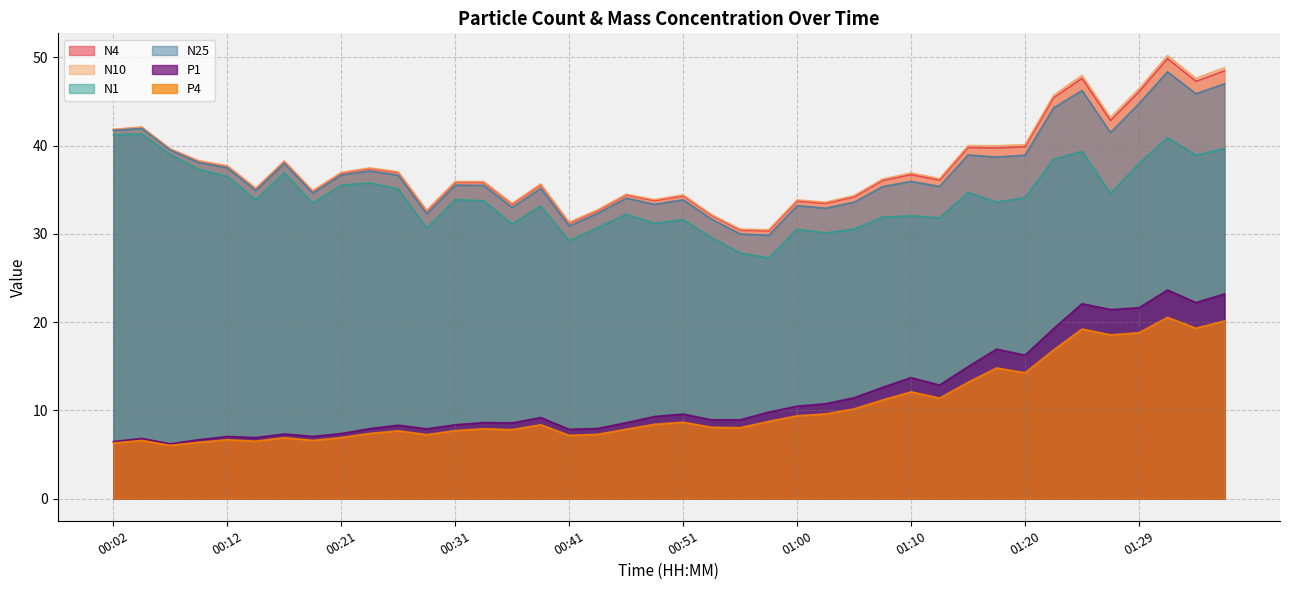

What position from the right is 01:20?

8